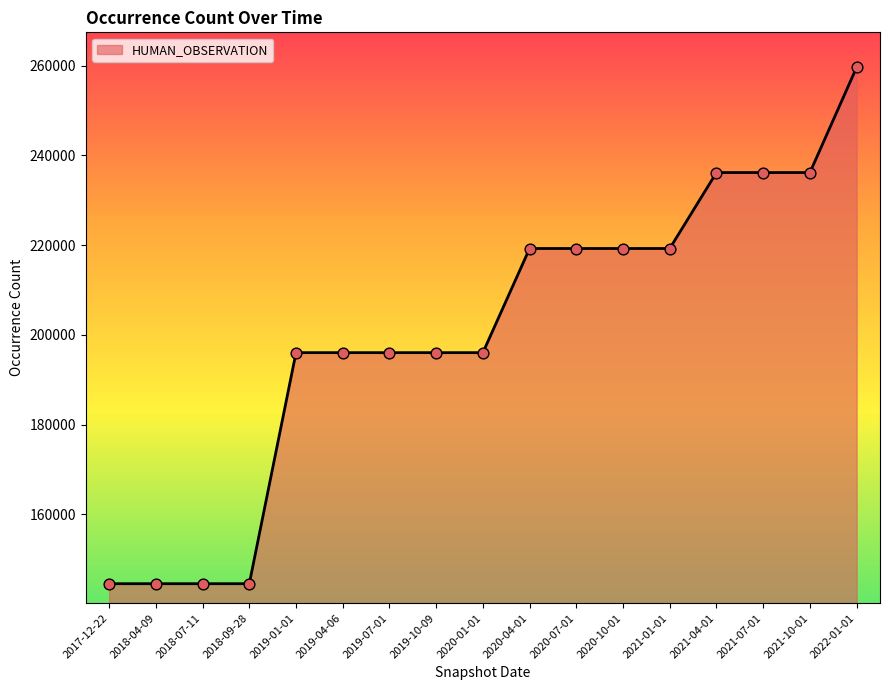

What is the change in value from 2019-04-06 to 2021-01-01?

+23202